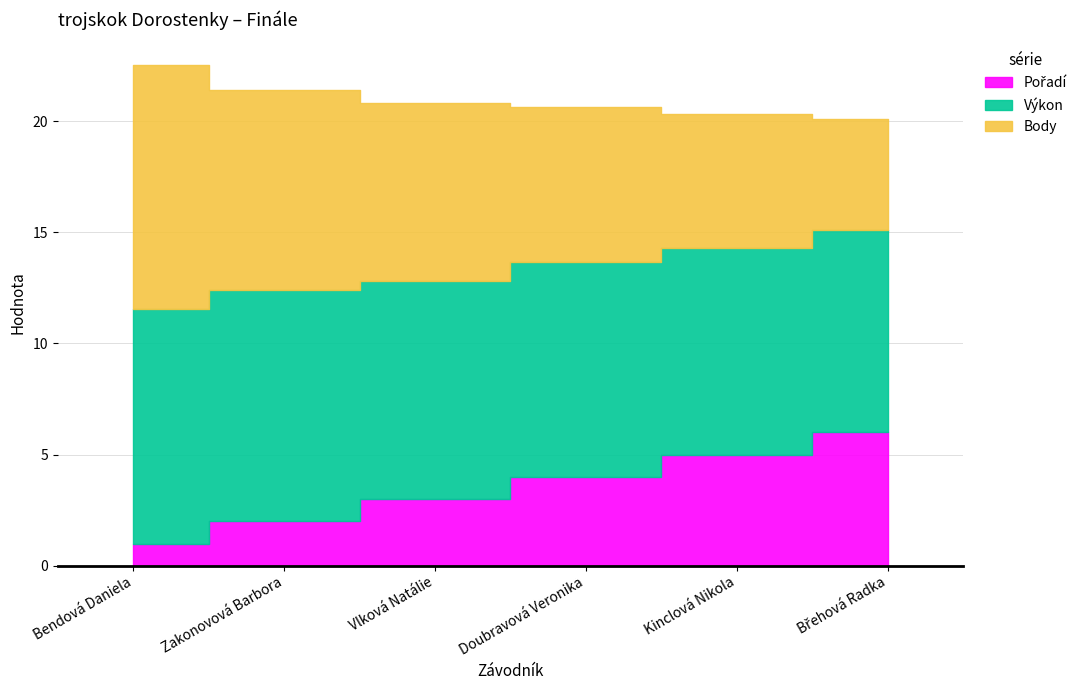

Which label corresponds to the largest value in the chart?

Bendová Daniela